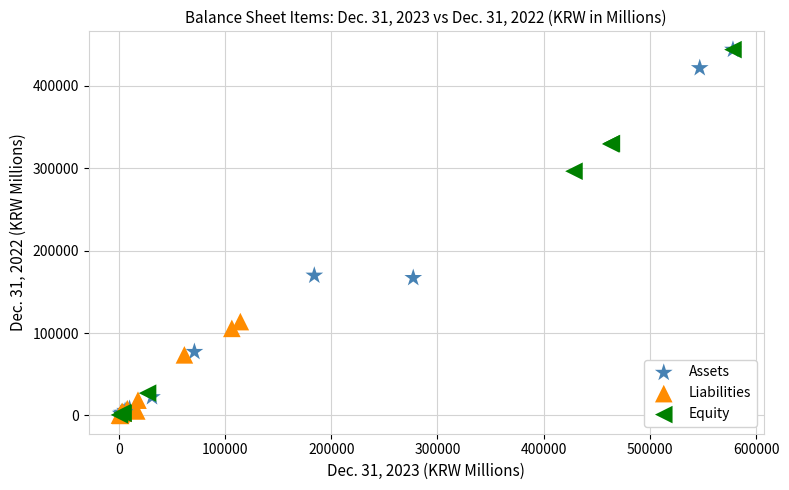

What are all the series names shown in the legend?

Assets, Liabilities, Equity